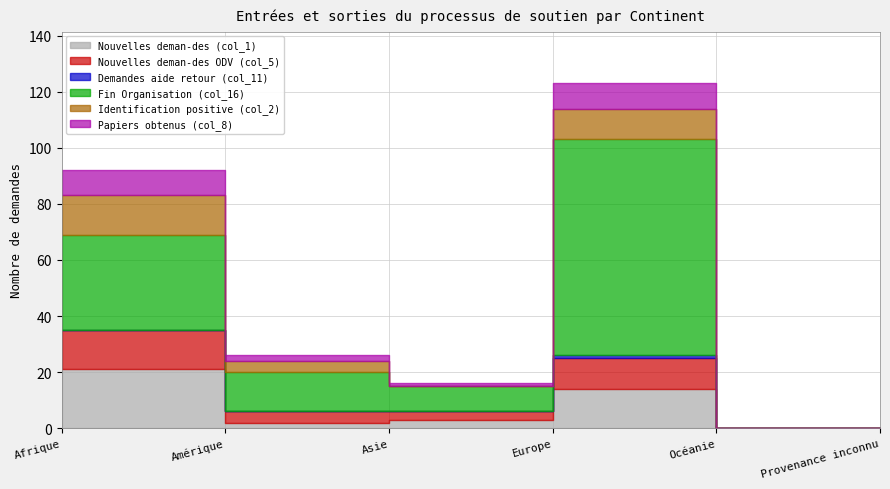

List the series in order of their peak value, highest first.

Fin Organisation (col_16), Nouvelles deman-des (col_1), Nouvelles deman-des ODV (col_5), Identification positive (col_2), Papiers obtenus (col_8), Demandes aide retour (col_11)